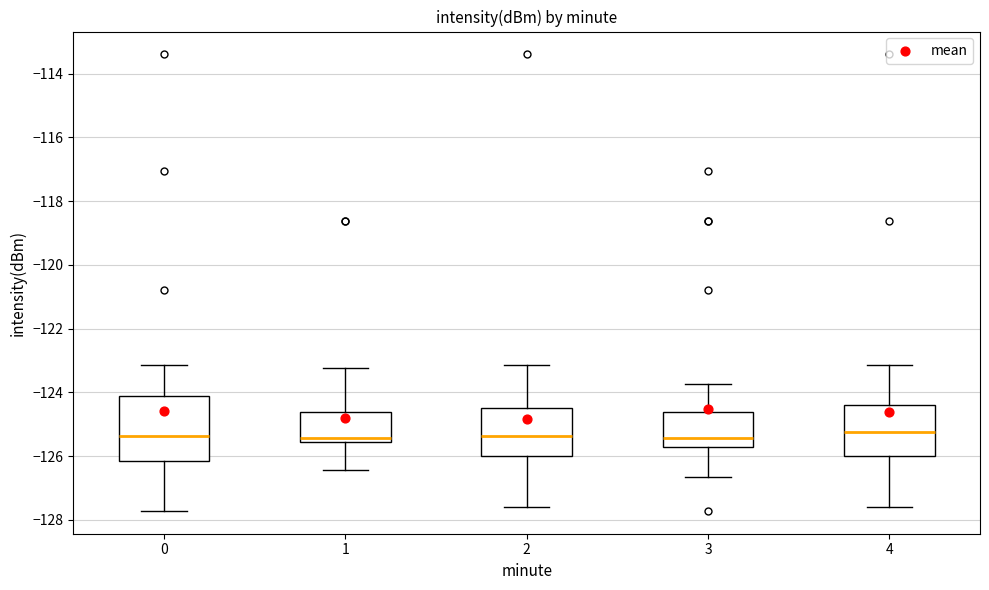

Where is the upper edge of the box at x = 4 on the y-axis? The values are not printed on the chart, so give them approximately, as read against the axis.

-124.4